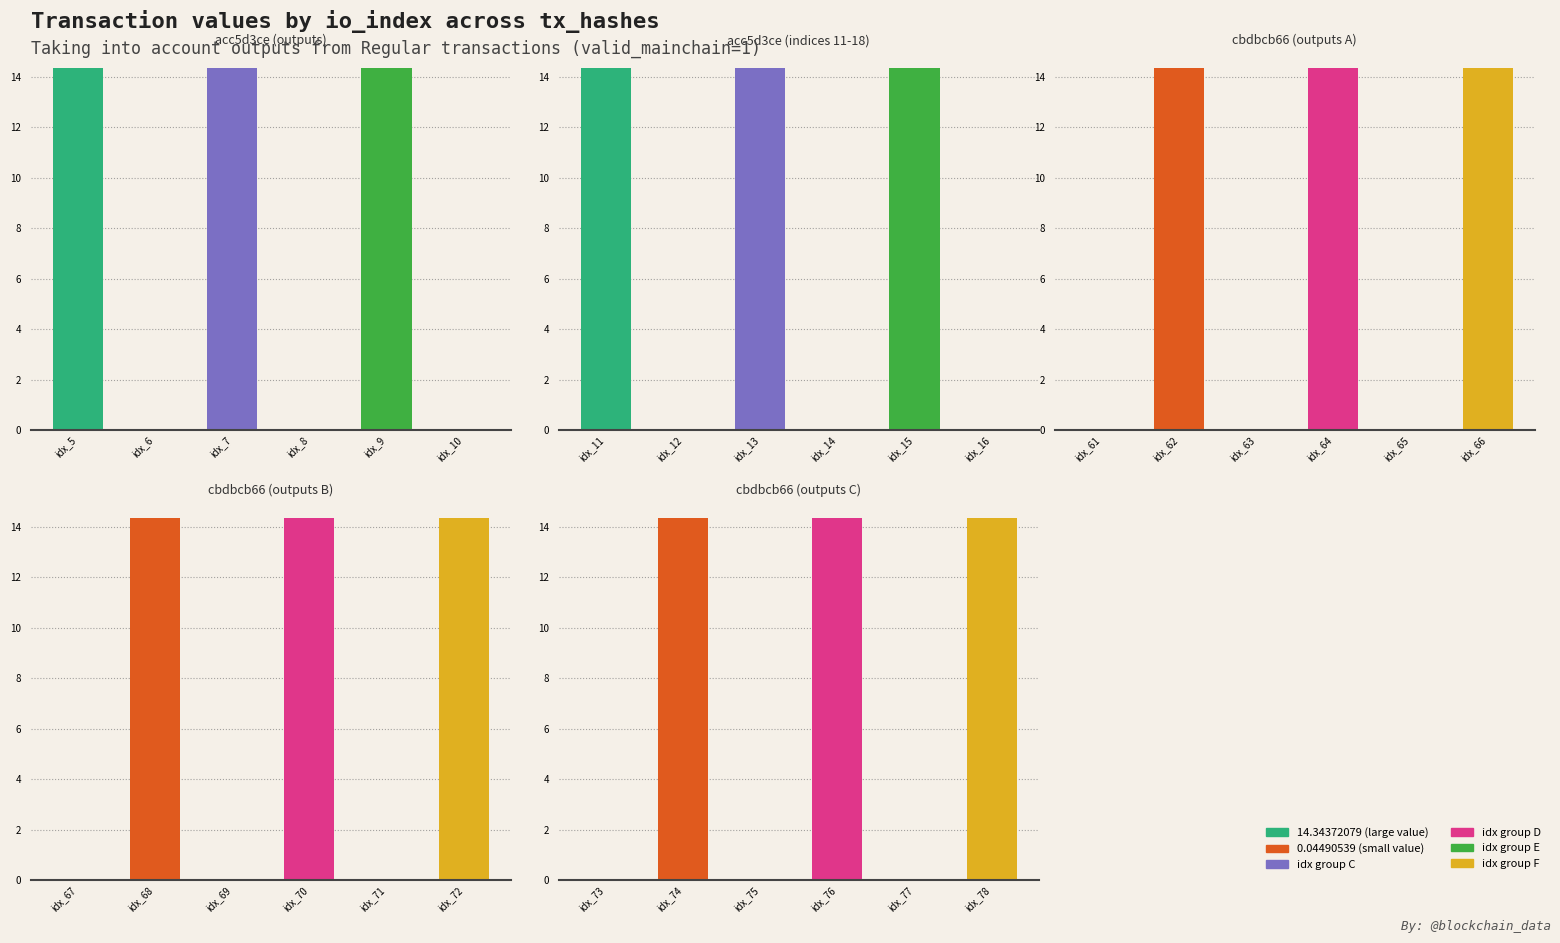

The io_index_sum series shows 14.2 at 1. True or false?

False